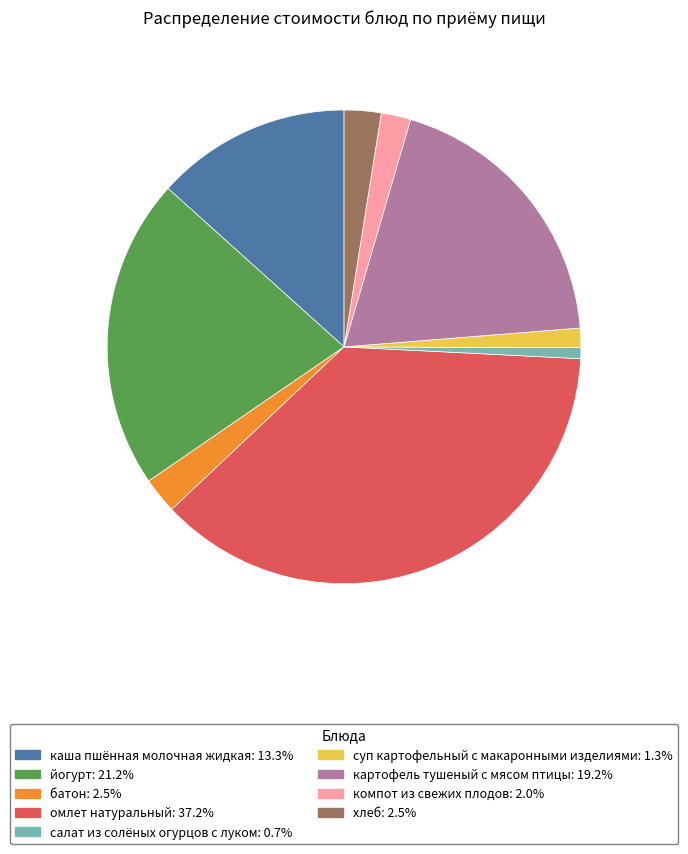

True or false: суп картофельный с макаронными изделиями accounts for 13% of the total.

False